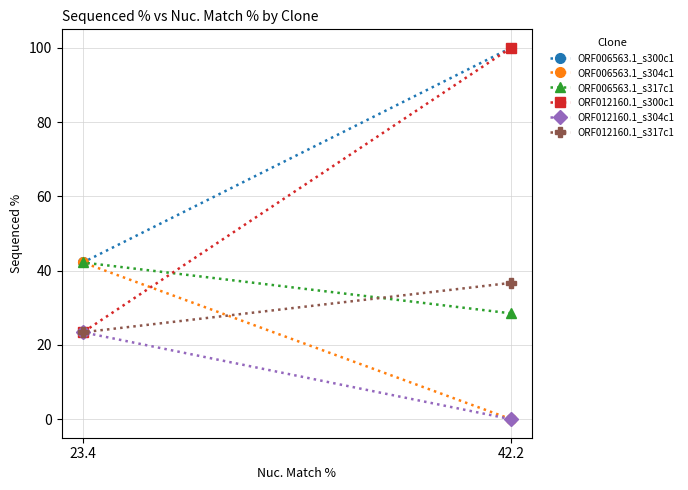

How many data points in ORF012160.1_s304c1 are less than 23?

1